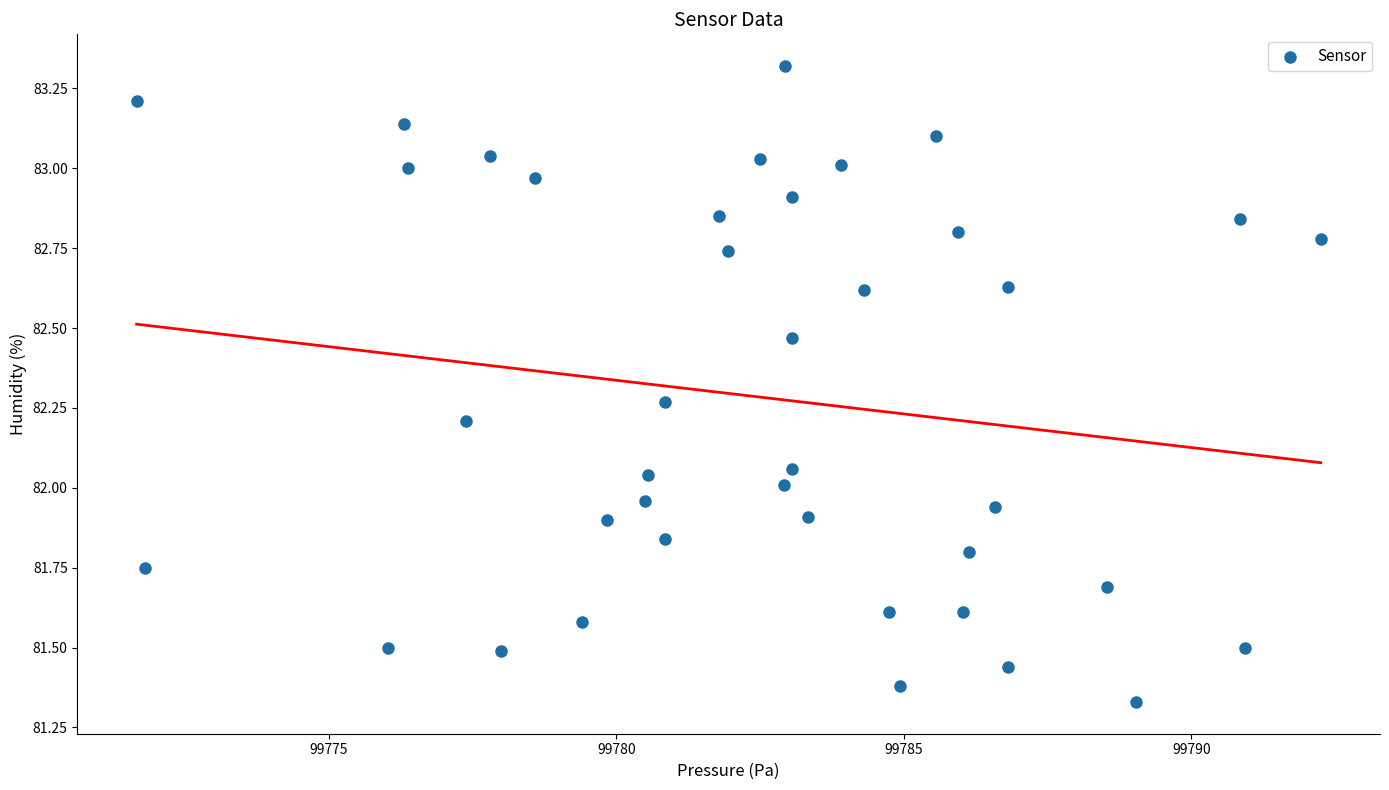

What is the range of X values (max minus min)?

20.6